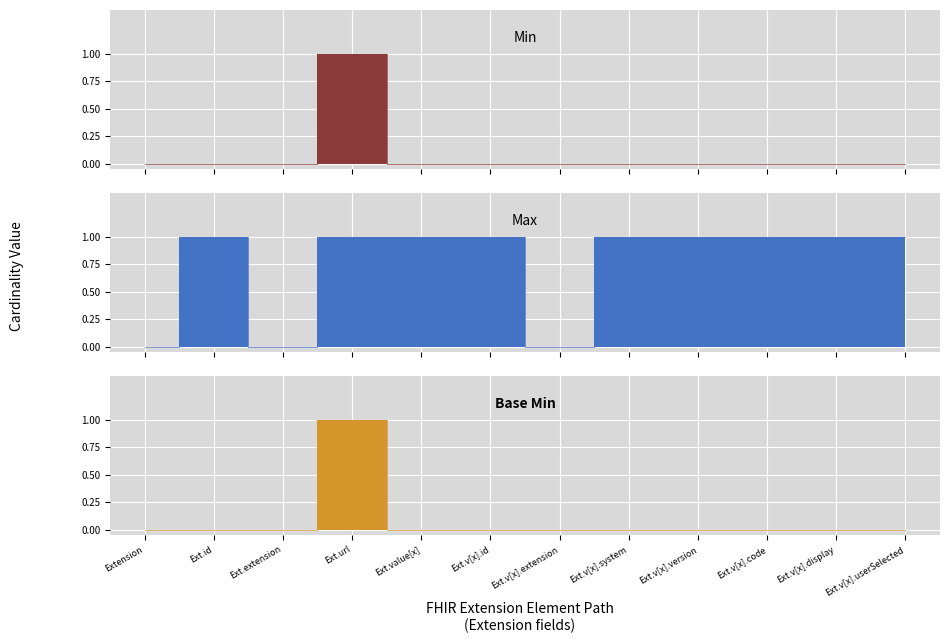

What is the label of the 4th point from the left?

Extension.url